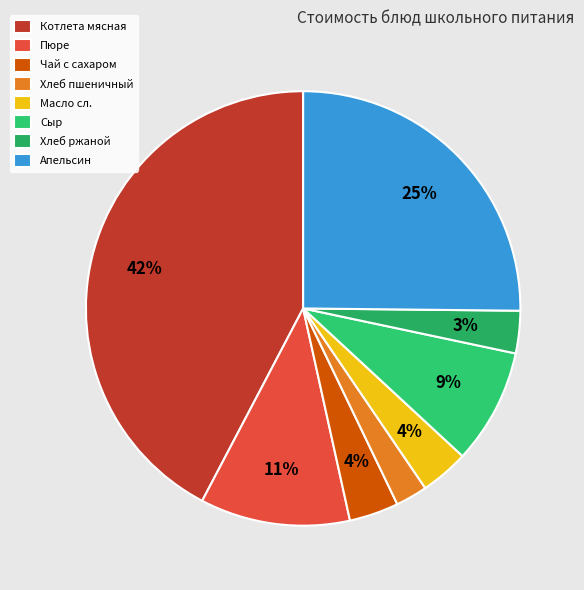

To the nearest percent, what percentage of the pie is Пюре?

11%